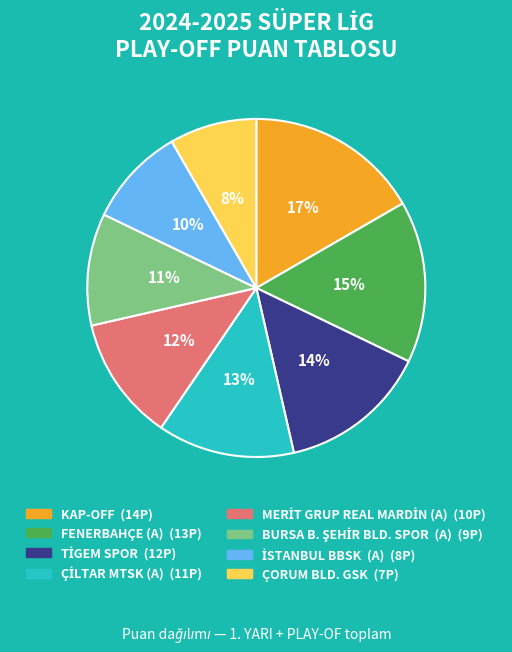

To the nearest percent, what percentage of the pie is ÇORUM BLD. GSK?

8%